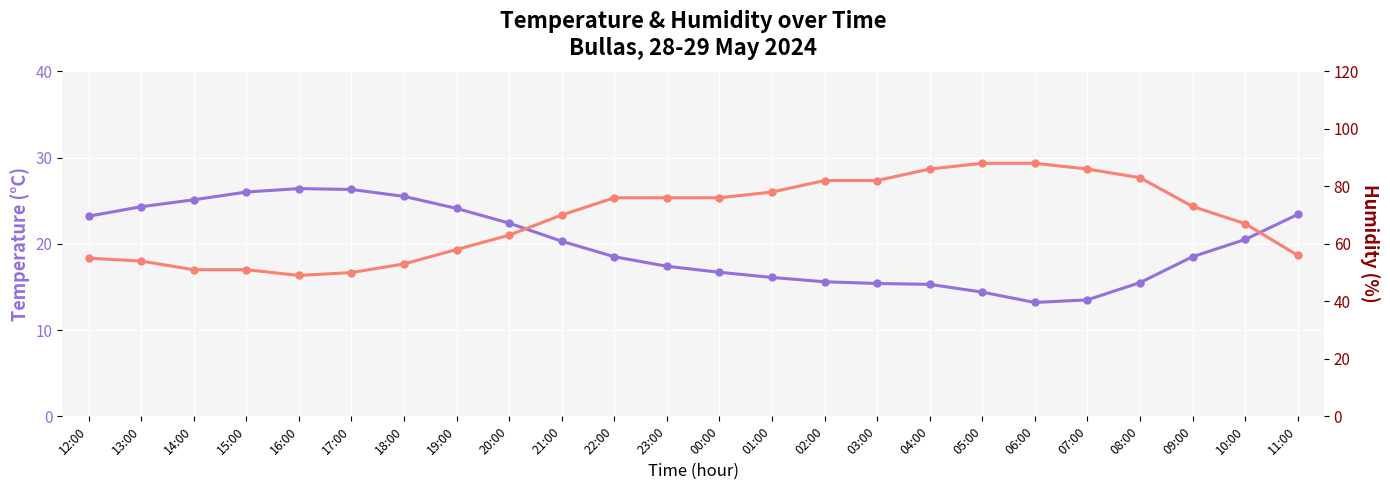

What are all the series names shown in the legend?

Temperature (°C), Humidity (%)